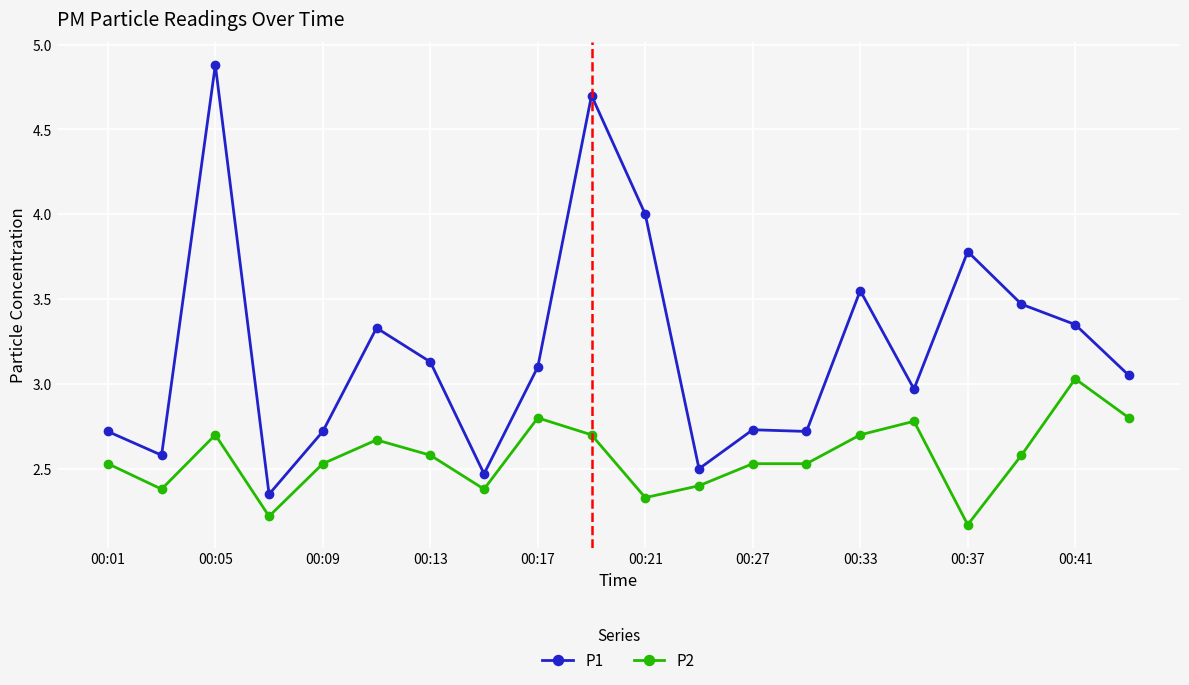

What is the sum of all P1 values?

64.1